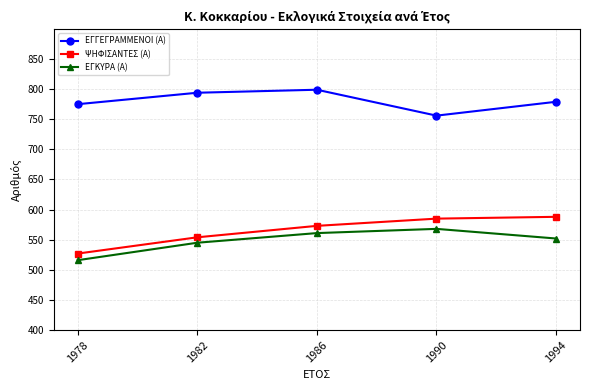

Reading left to right, what are all the values shown in this chart?

ΕΓΓΕΓΡΑΜΜΕΝΟΙ (Α): 775	794	799	756	779
ΨΗΦΙΣΑΝΤΕΣ (Α): 527	554	573	585	588
ΕΓΚΥΡΑ (Α): 516	545	561	568	552